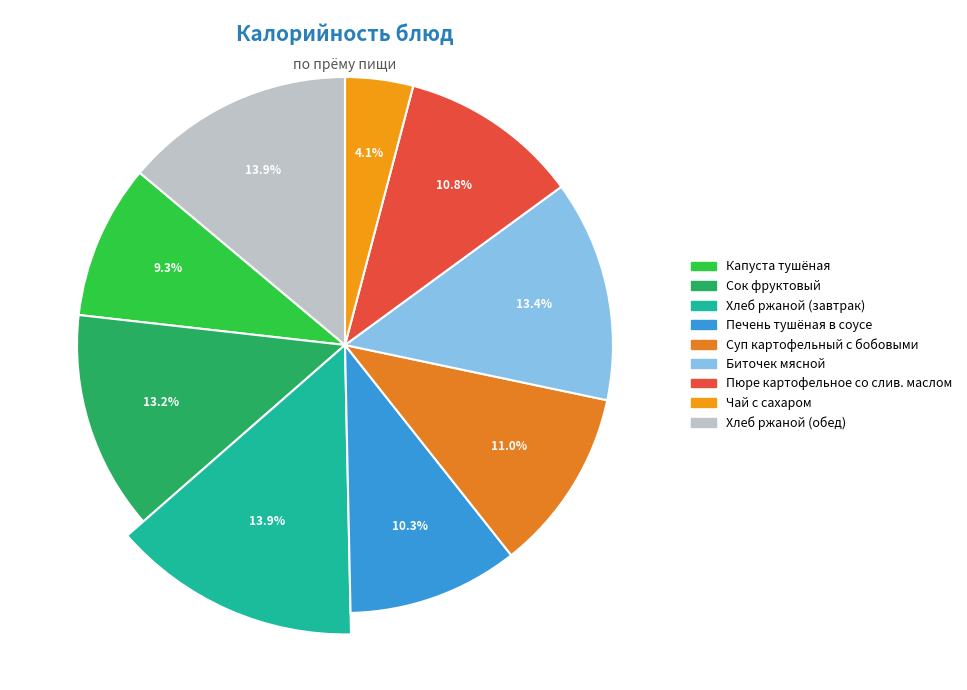

What is the largest slice in the pie chart?

Хлеб ржаной (завтрак)